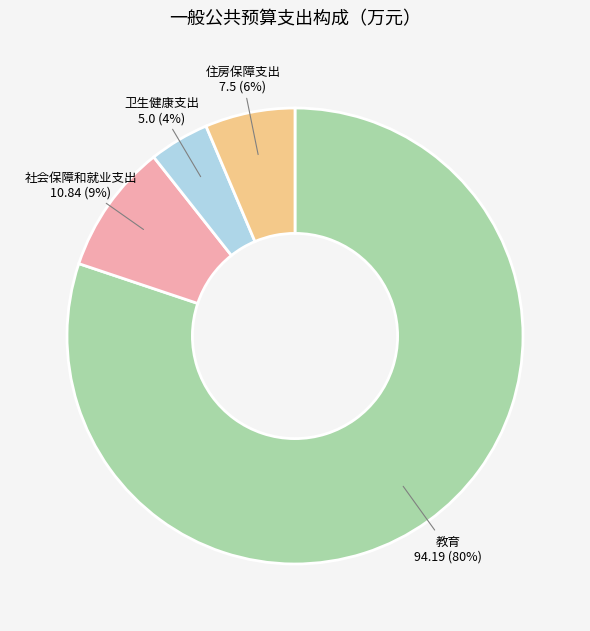

Between 住房保障支出 and 社会保障和就业支出, which is larger?

社会保障和就业支出